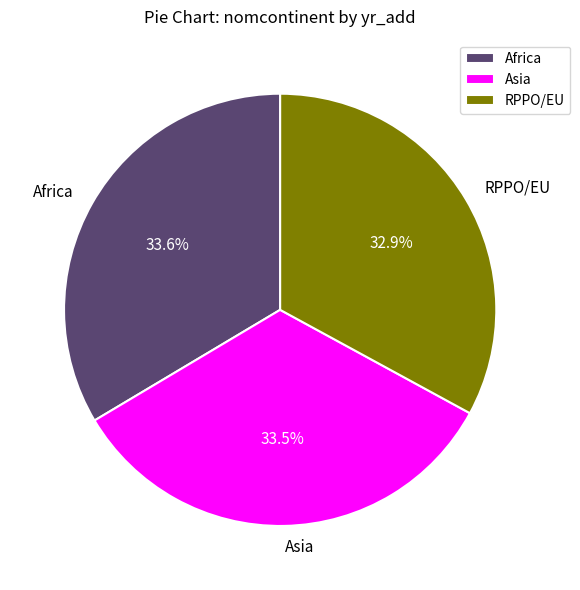

Between Africa and RPPO/EU, which is larger?

Africa